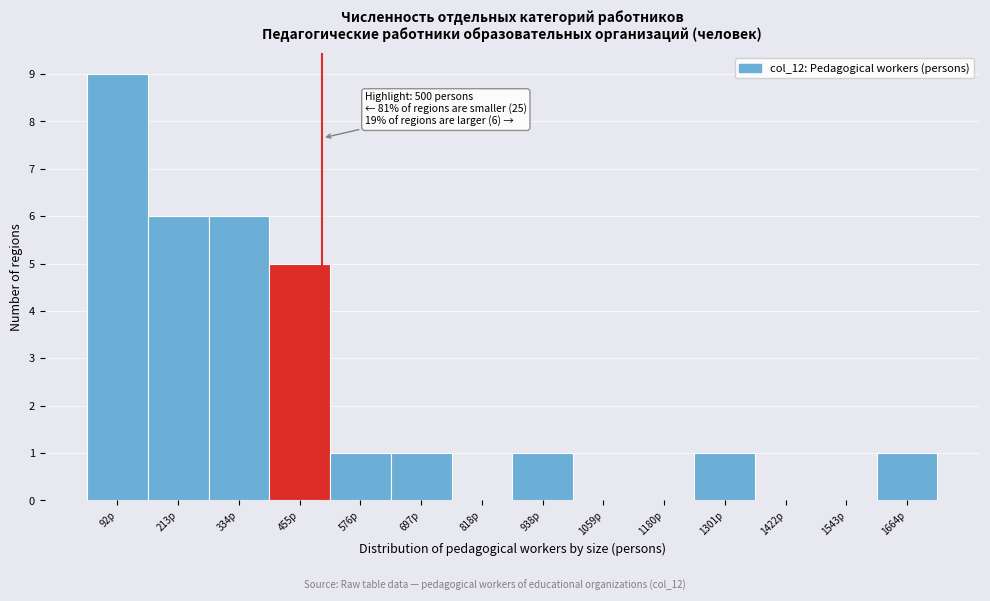

Over which range of the x-axis is the bar tallest?

40 to 160